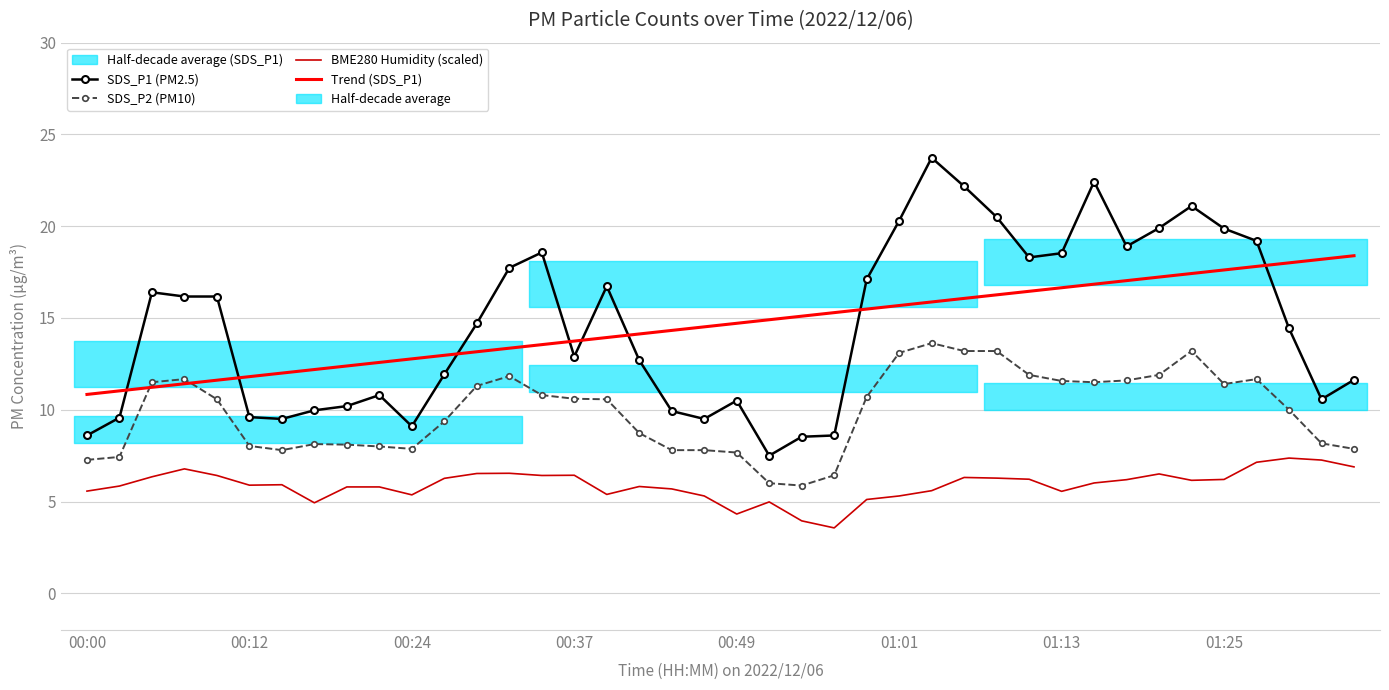

Which series has the largest total across all categories?

SDS_P1 (PM2.5)